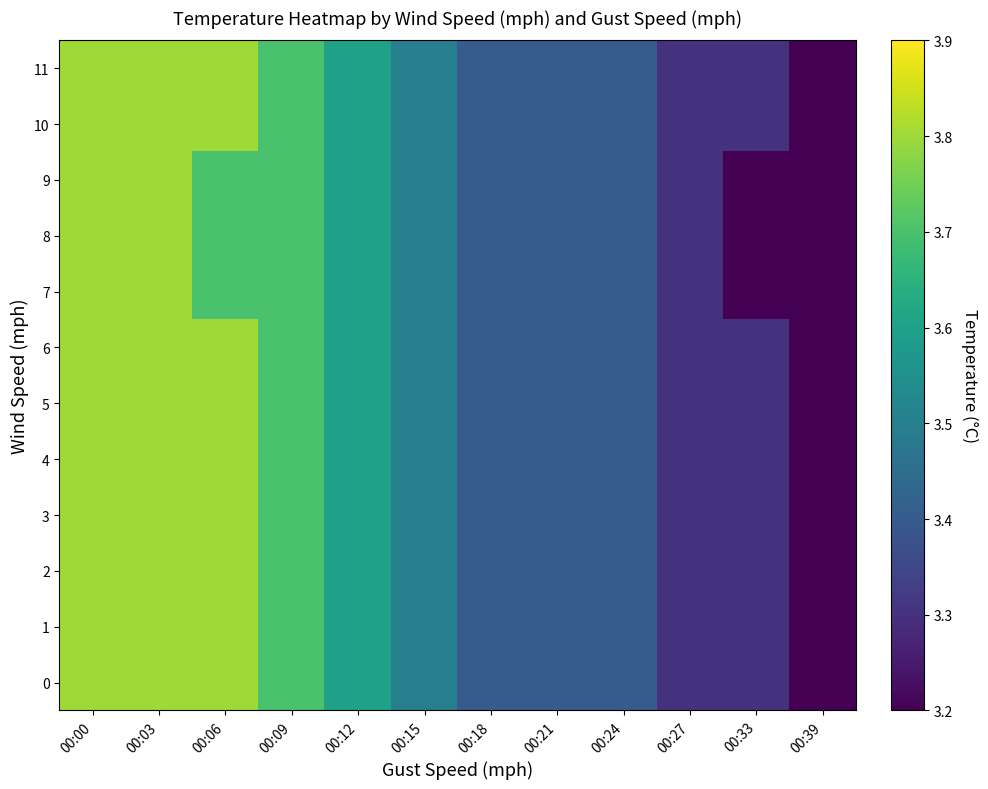

How many data points does each series have?

12